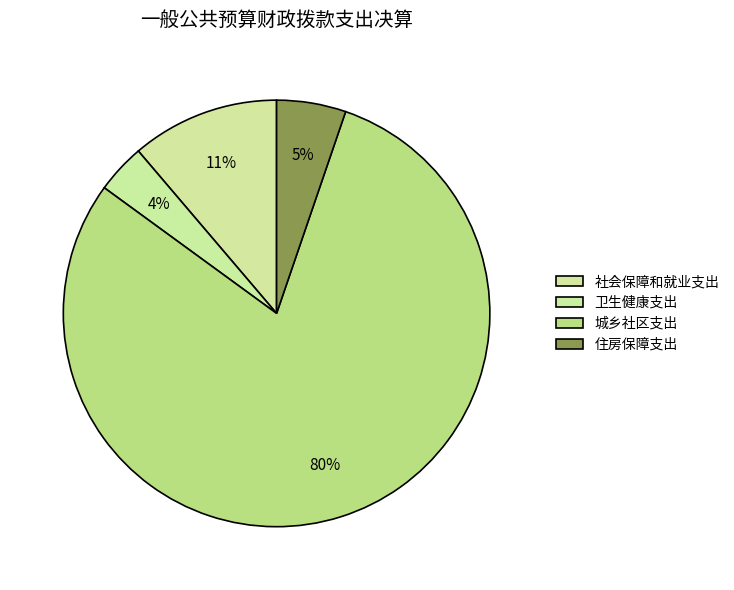

Between 社会保障和就业支出 and 城乡社区支出, which is larger?

城乡社区支出